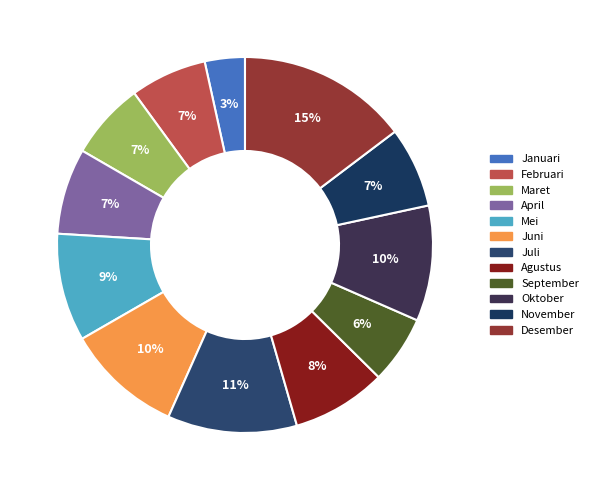

Does September account for over 50% of the chart?

No